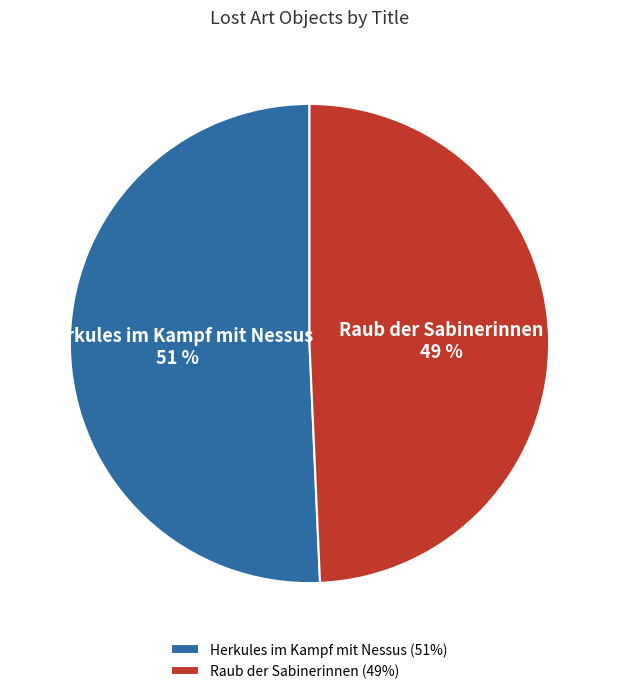

How many segments does this pie chart have?

2